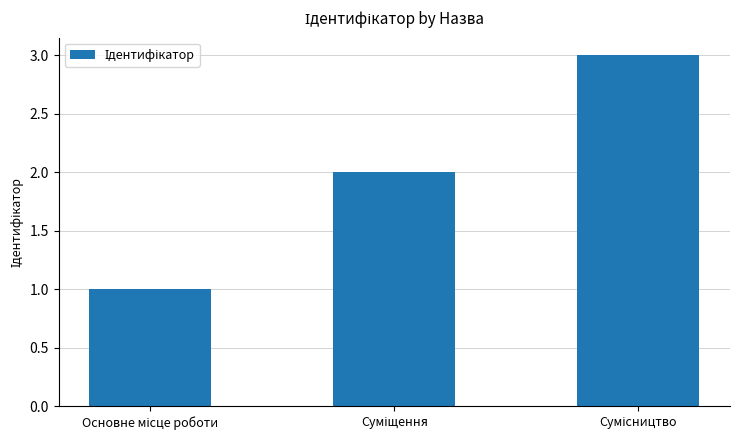

What is the maximum value shown in the chart?

3